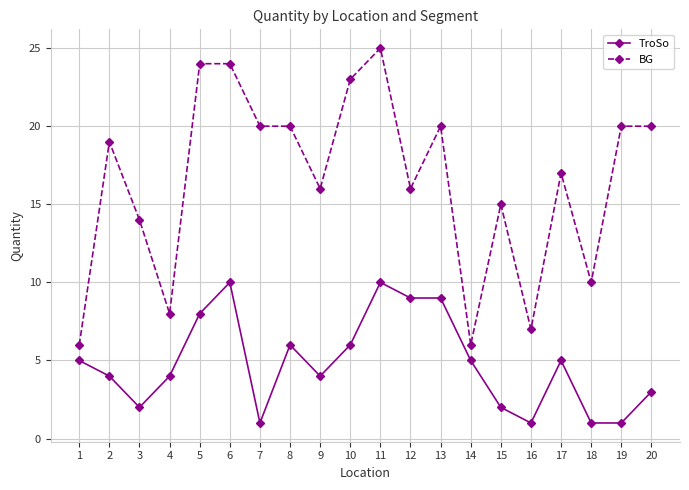

Does the chart display data point markers on the line(s)?

Yes